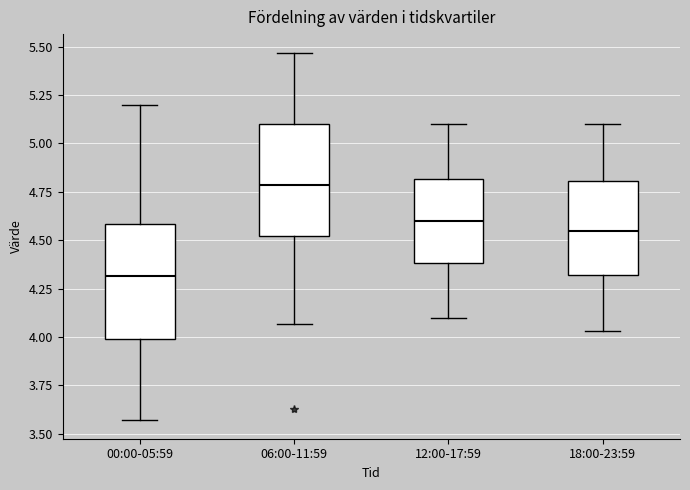

Reading left to right, read every box against the y-axis: the position of its median line, the range the box covers, and the ends of its whiskers. The values are not printed on the chart, so give them approximately, as read against the axis.

00:00-05:59: median 4.30, box 4.00 to 4.60, whiskers 3.55 to 5.20
06:00-11:59: median 4.80, box 4.50 to 5.10, whiskers 4.05 to 5.45
12:00-17:59: median 4.60, box 4.40 to 4.80, whiskers 4.10 to 5.10
18:00-23:59: median 4.55, box 4.30 to 4.80, whiskers 4.05 to 5.10